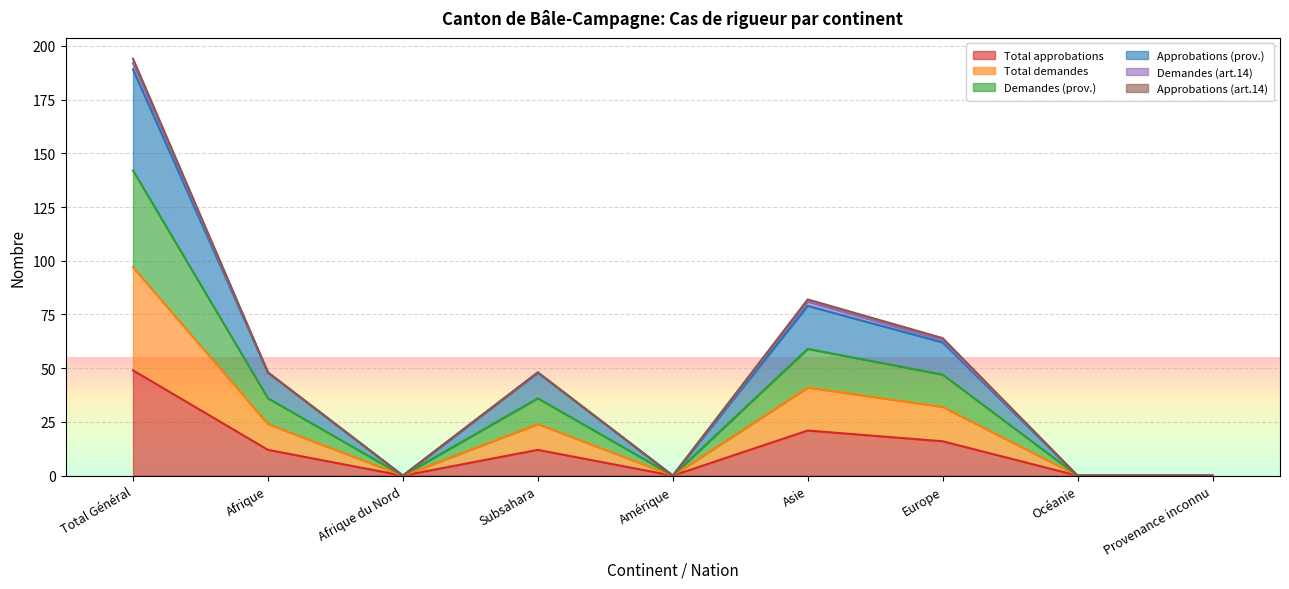

What is the highest value of the Total approbations series?

49